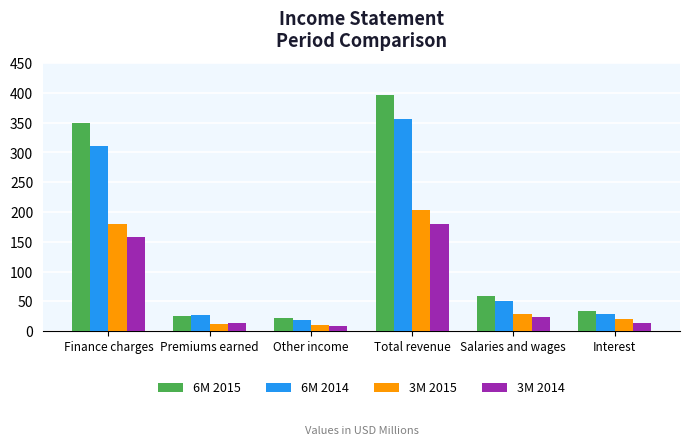

Is it true that 6M 2015 equals 22.5 at Other income?

True